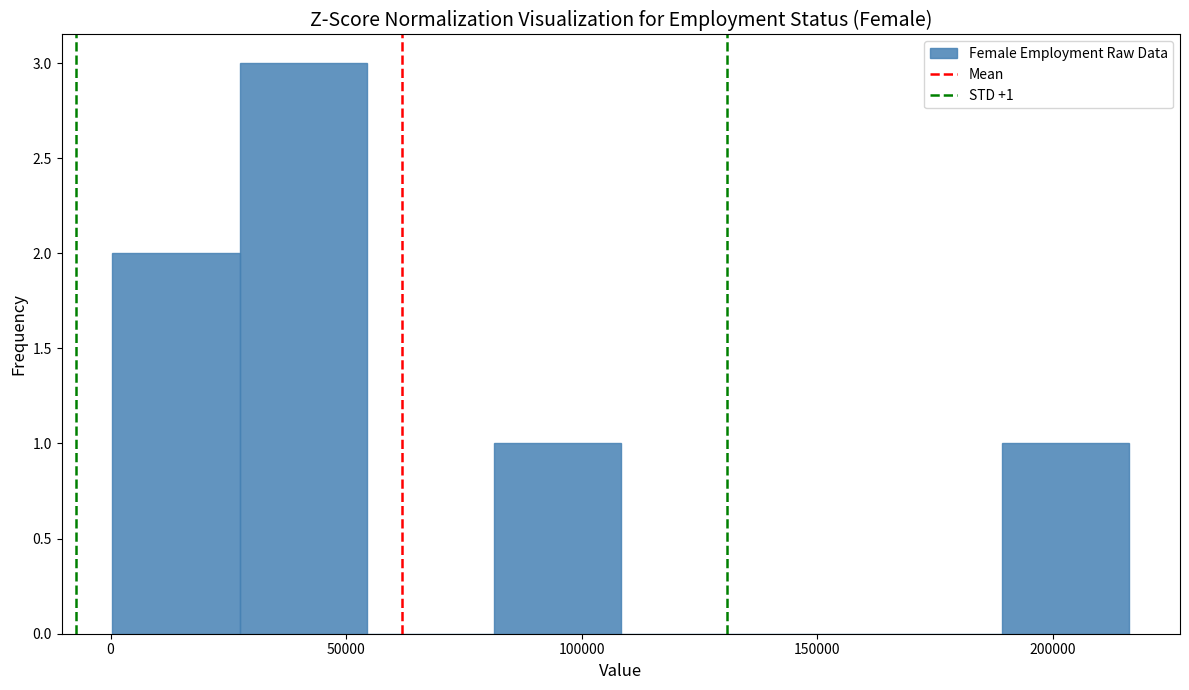

Over which range of the x-axis is the bar tallest?

25000 to 55000